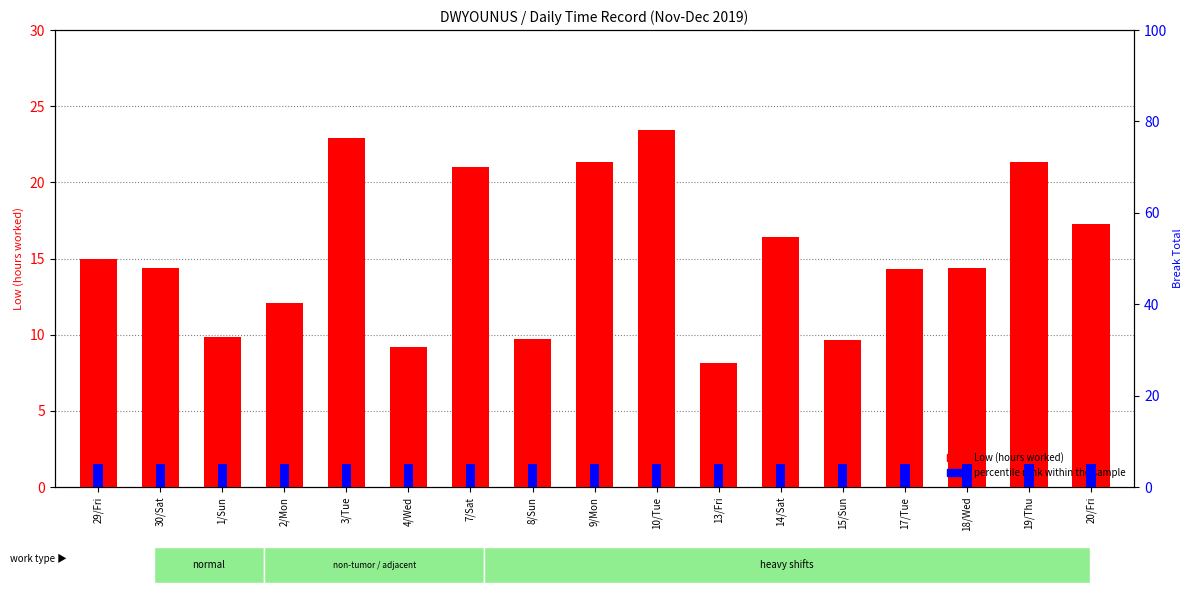

What is the value of the Low (hours worked) bar at the 5th from the left?

22.9